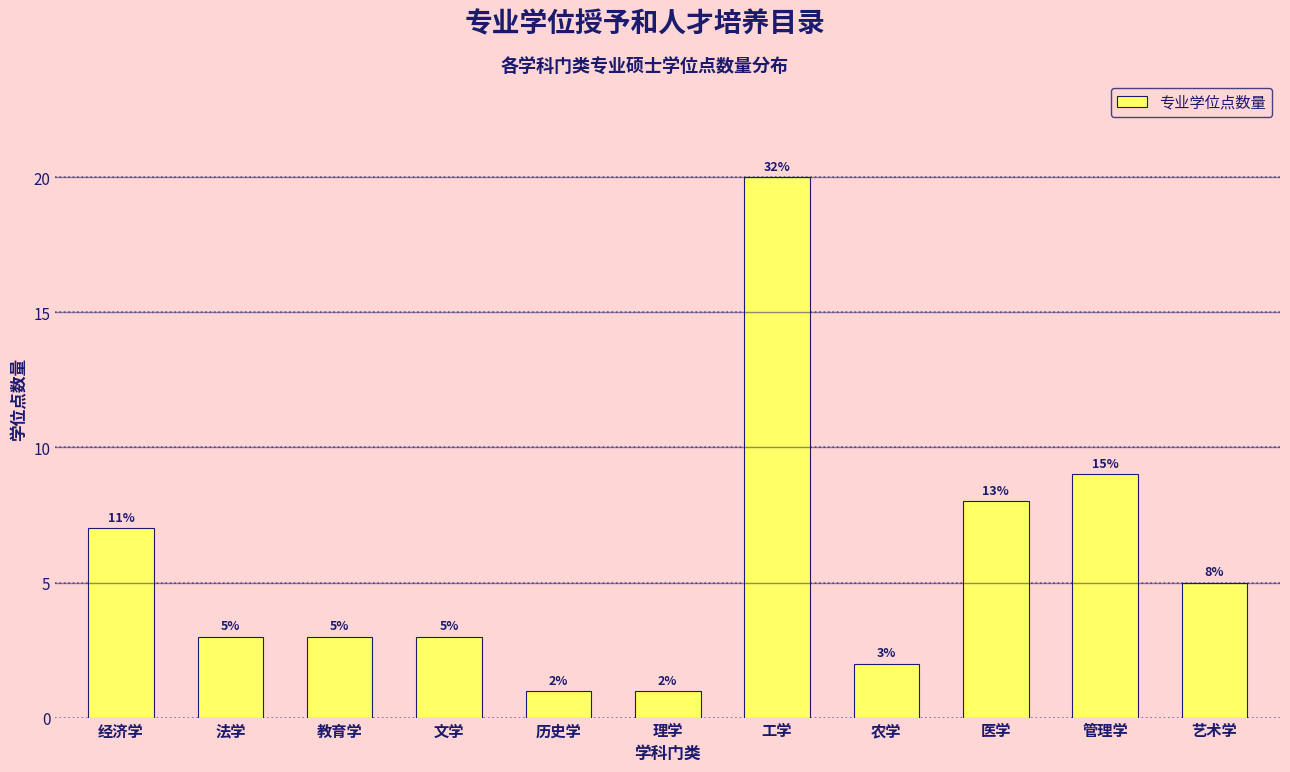

Reading left to right, what are all the values shown in this chart?

7	3	3	3	1	1	20	2	8	9	5